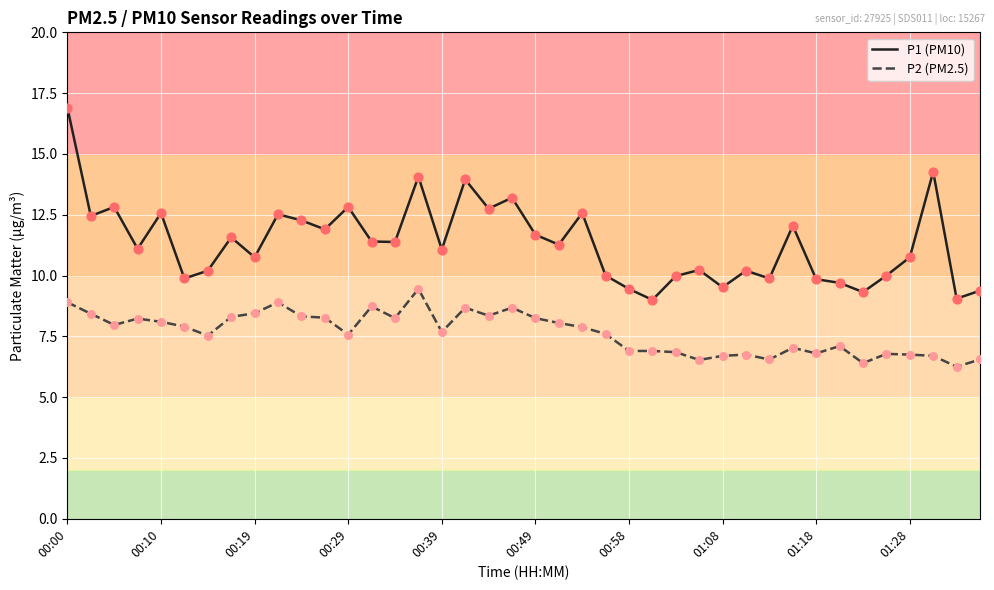

What is the maximum value shown in the chart?

16.9